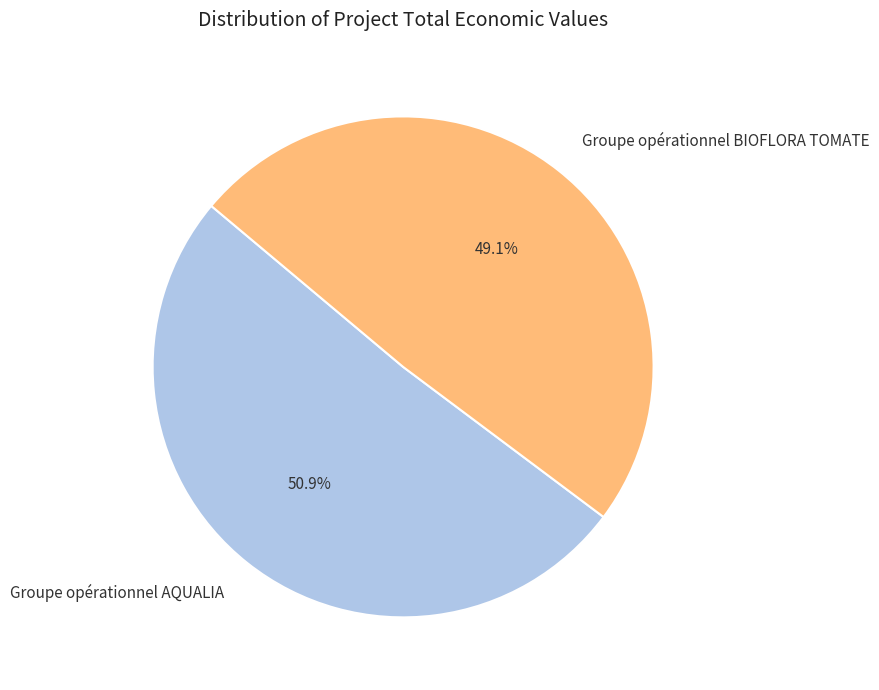

Does any single category account for the majority?

Yes